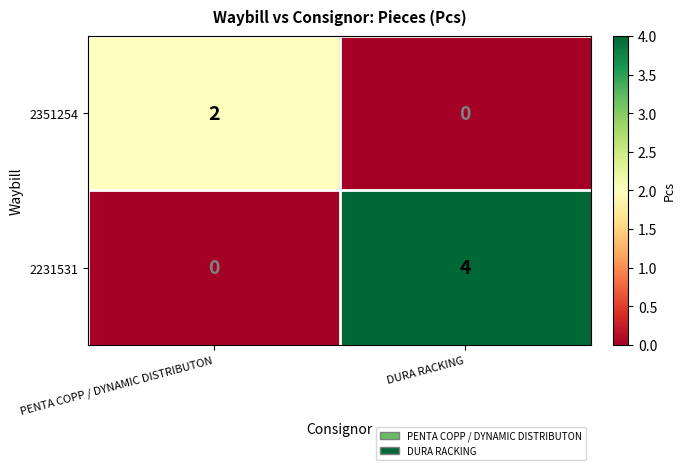

Reading left to right, transcribe all the data shown in this chart.

2351254: PENTA COPP / DYNAMIC DISTRIBUTON=2	DURA RACKING=0
2231531: PENTA COPP / DYNAMIC DISTRIBUTON=0	DURA RACKING=4